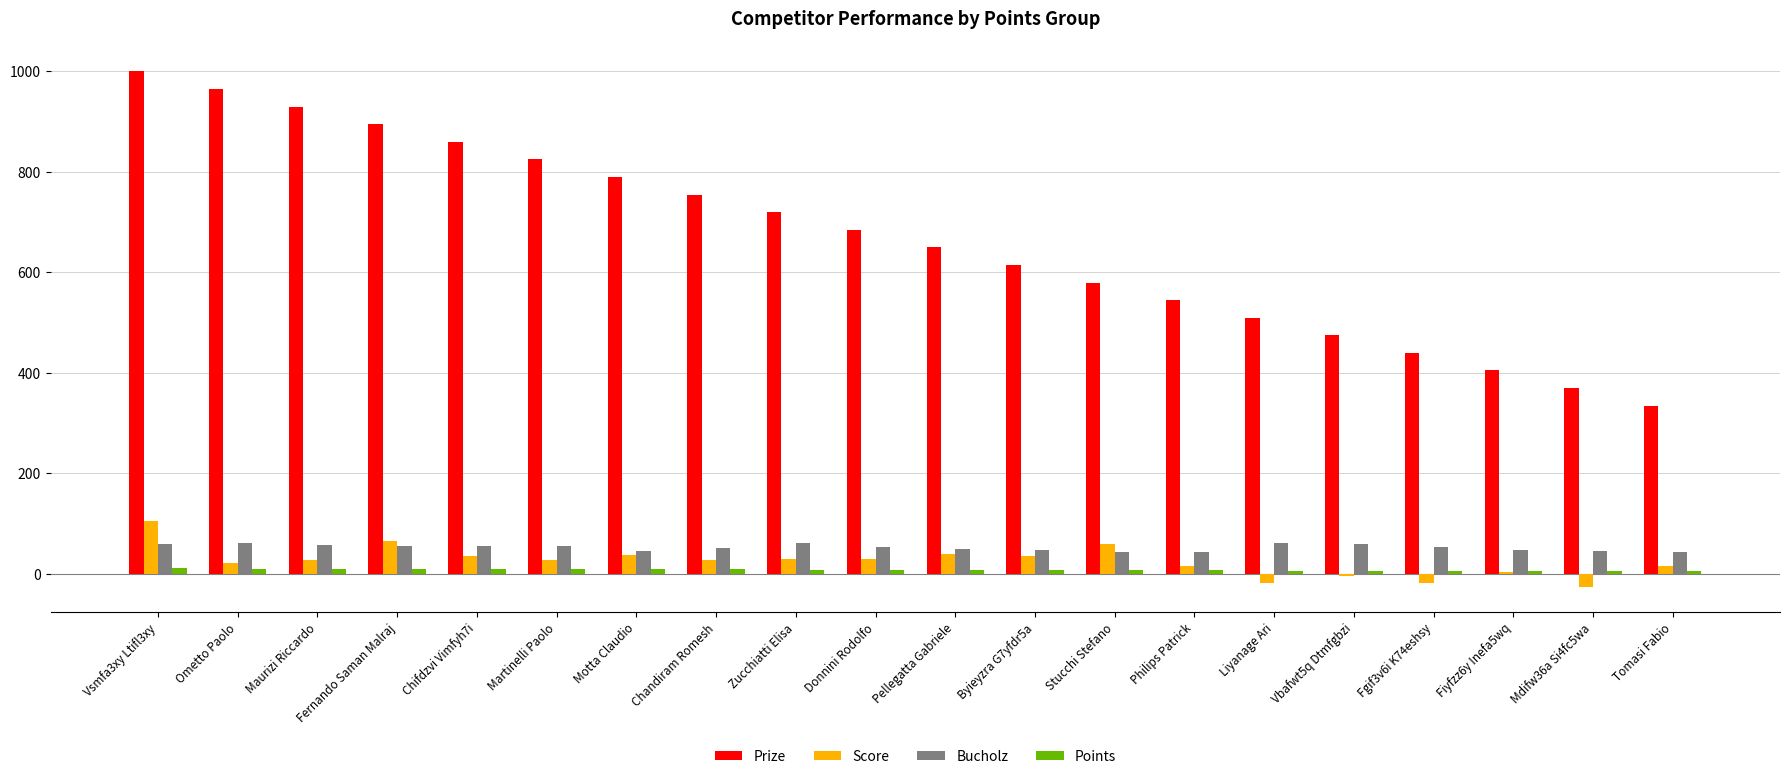

What are all the series names shown in the legend?

Prize, Score, Bucholz, Points